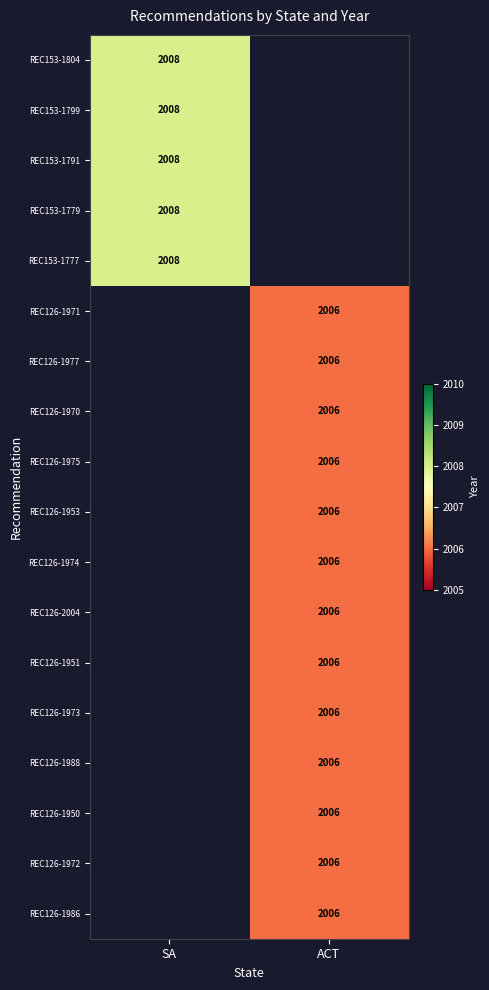

True or false: REC153-1777 has a value of 974 at SA.

False